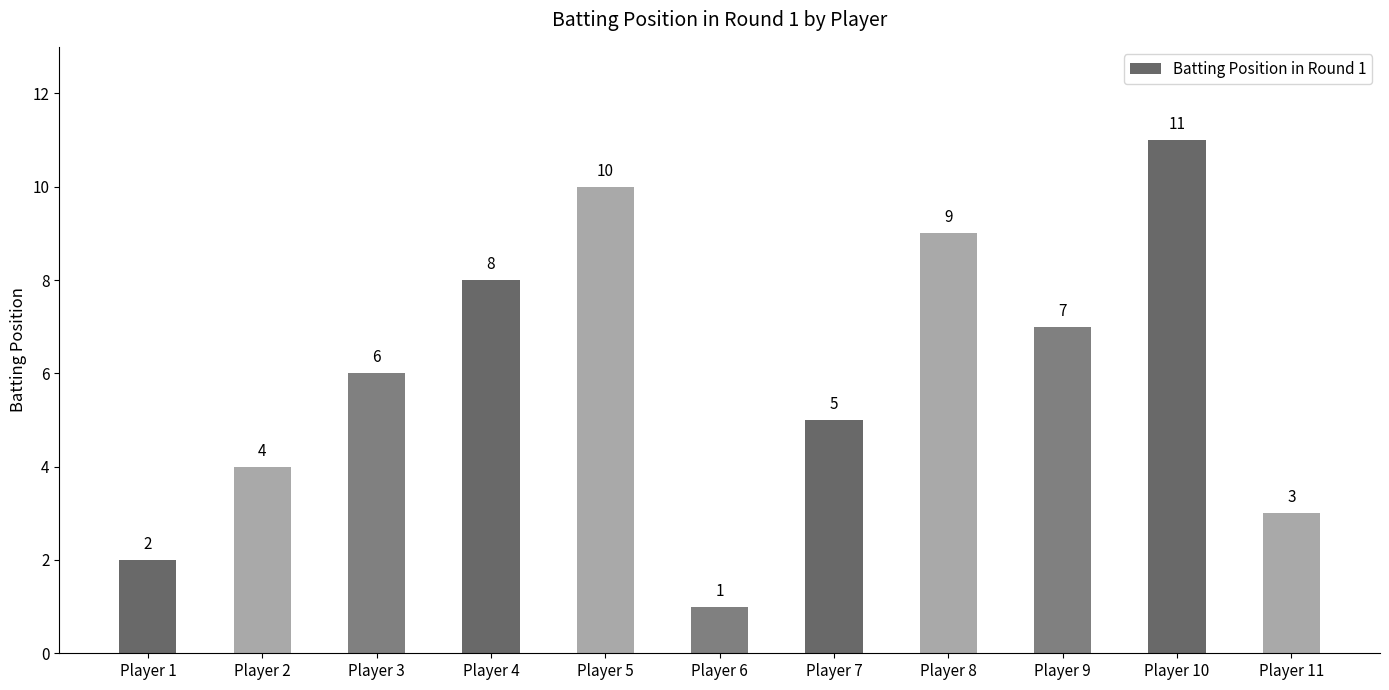

The chart shows a value of 10 at Player 5. True or false?

True